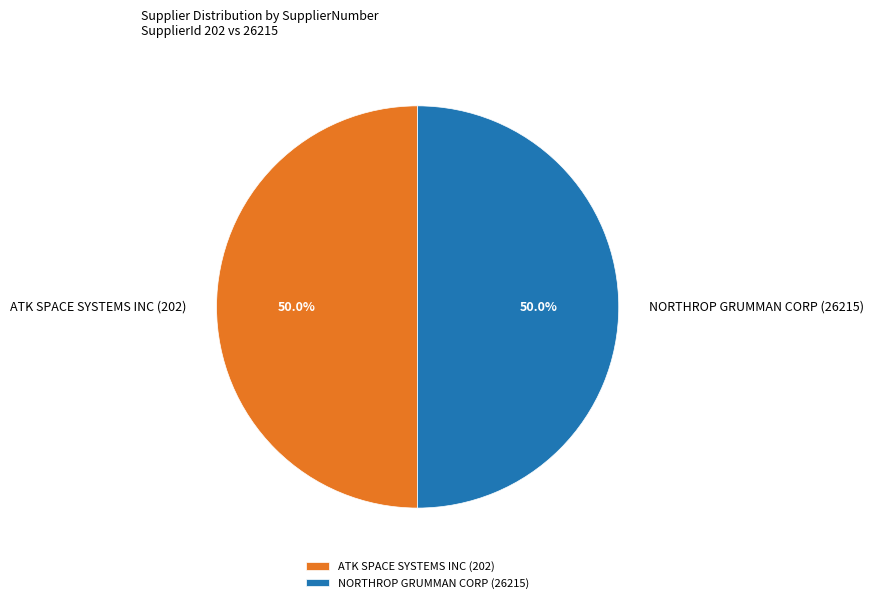

True or false: NORTHROP GRUMMAN CORP (26215) accounts for 36% of the total.

False